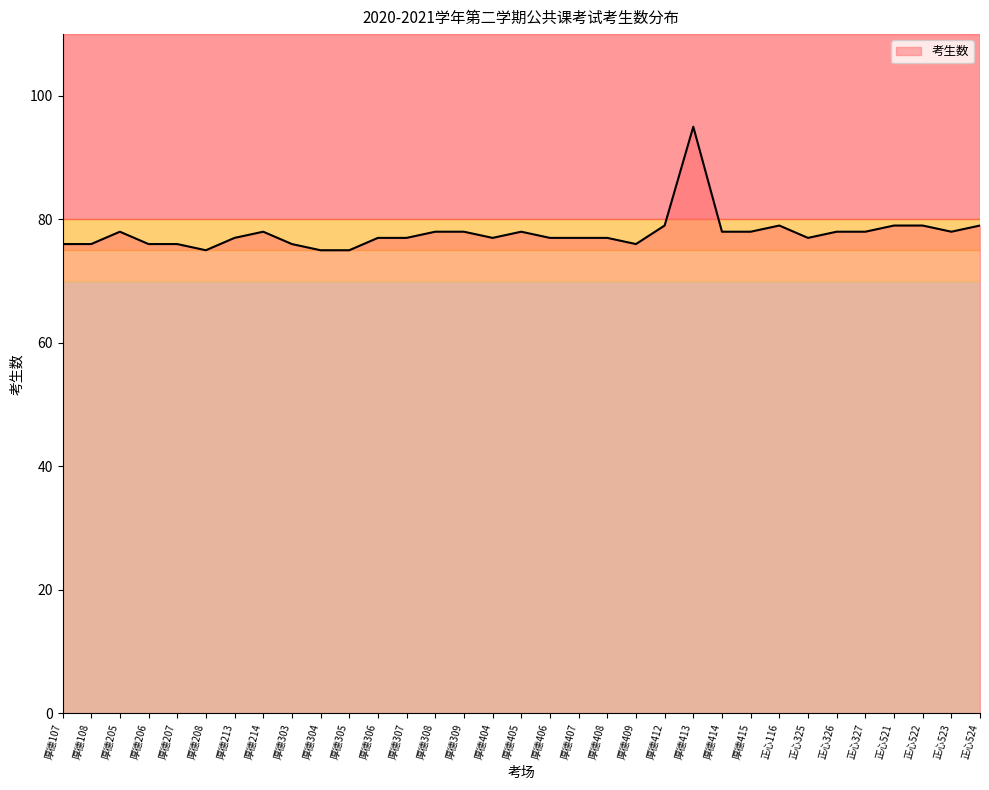

What position from the left is 厚德208?

6